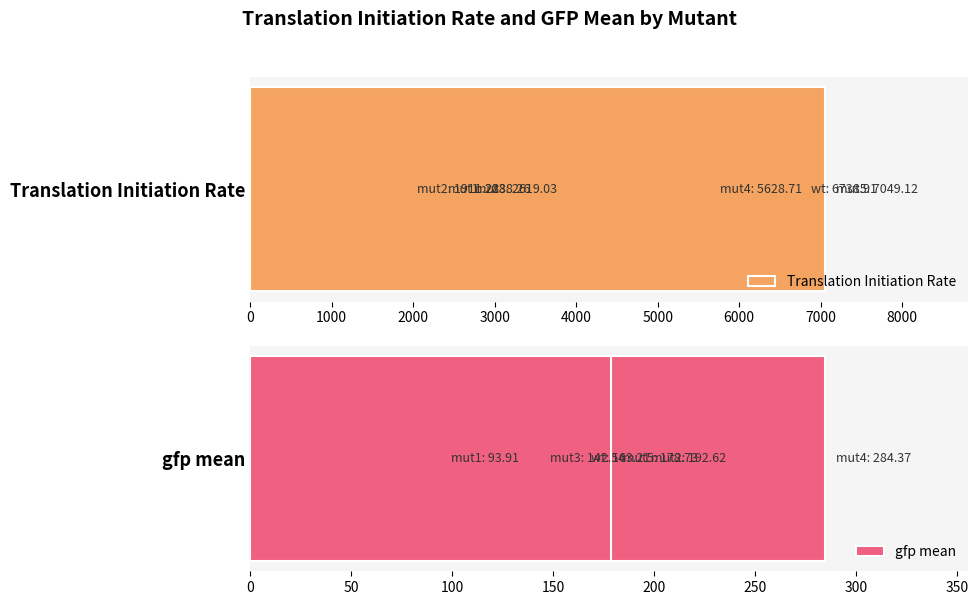

What value does the Translation Initiation Rate series have at 3000?

2619.0